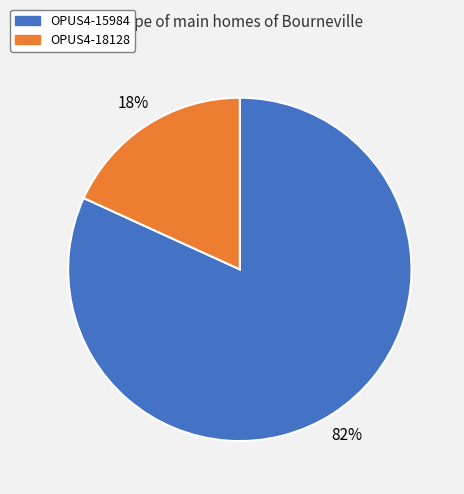

Is the sum of OPUS4-18128 and OPUS4-15984 greater than half?

Yes